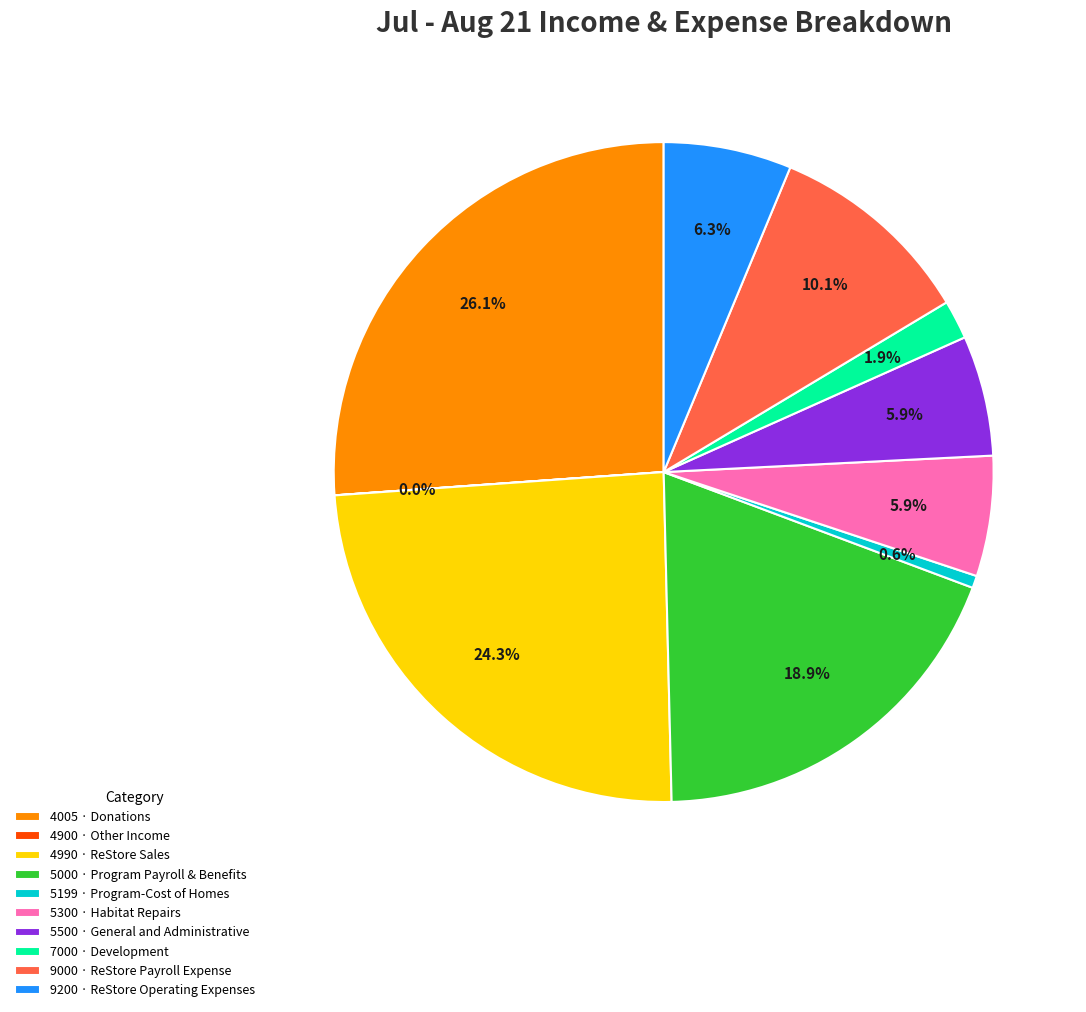

What percentage is the 4005 · Donations slice, to the nearest percent?

26%